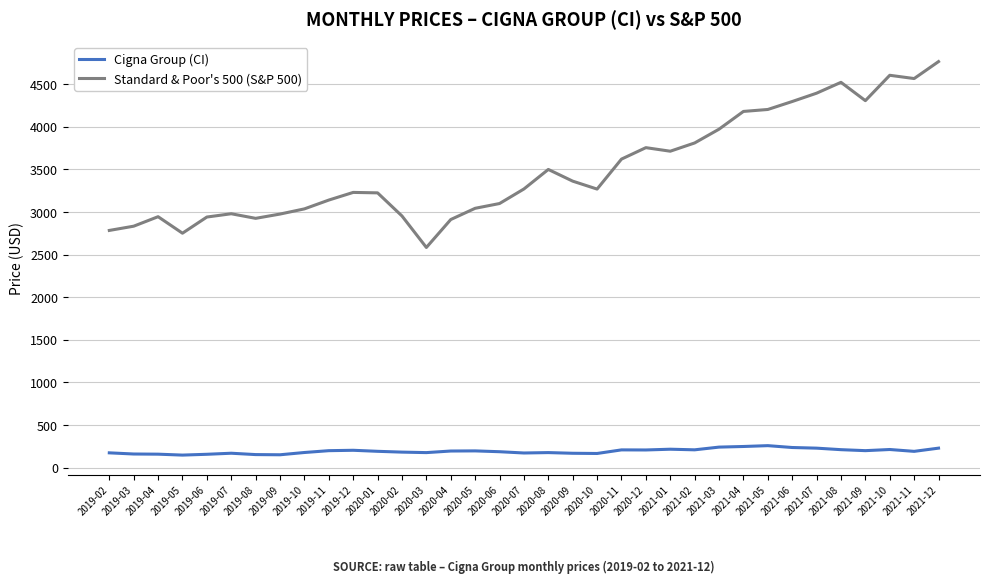

What position from the right is 2019-05?

32